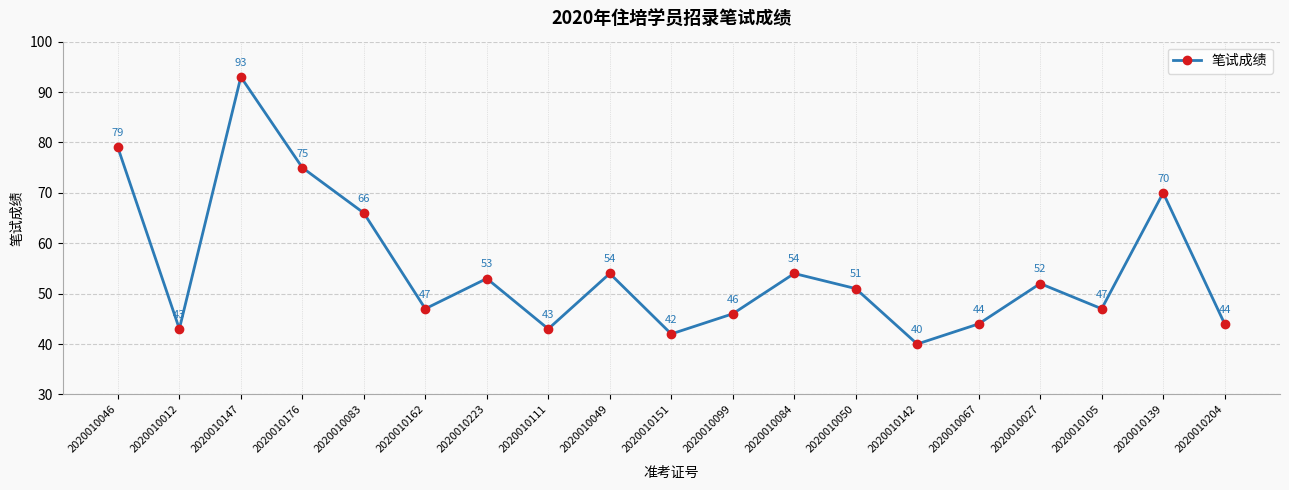

What is the ratio of the value at 2020010105 to the value at 2020010067?

1.1